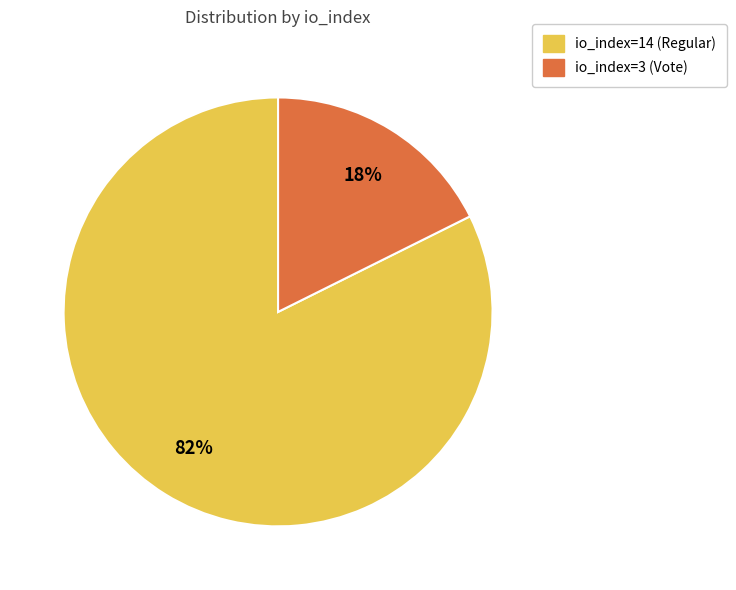

Rank the categories by value from lowest to highest.

io_index=3 (Vote), io_index=14 (Regular)